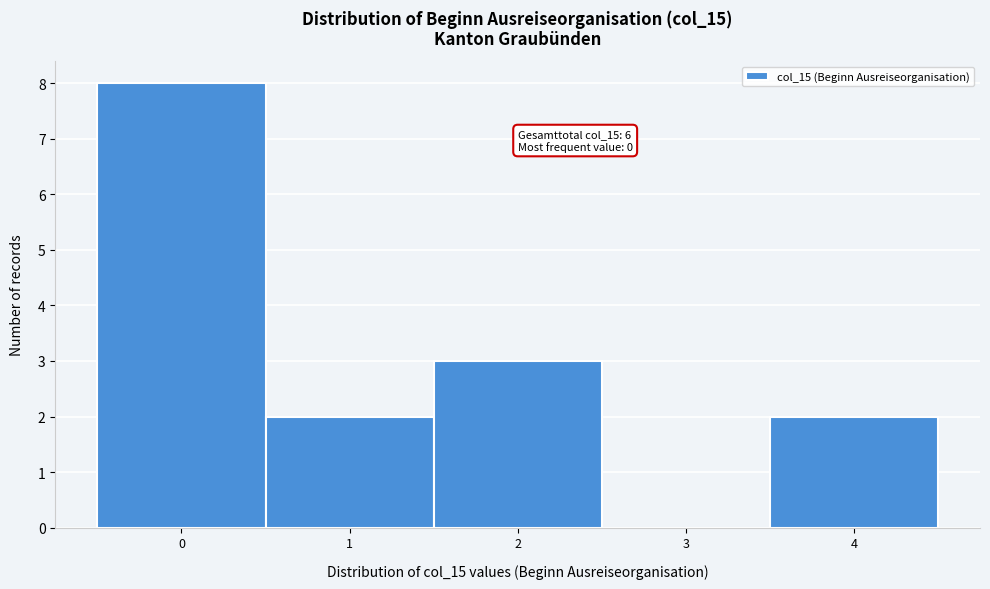

Over which range of the x-axis is the bar tallest?

-0.5 to 0.5